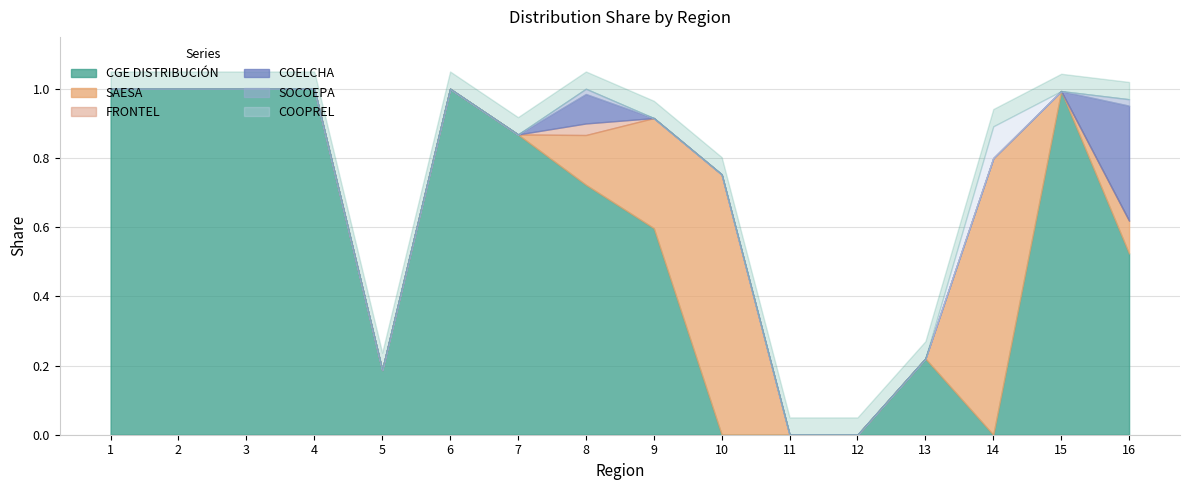

The value of COELCHA at 7 is -0.2. True or false?

False